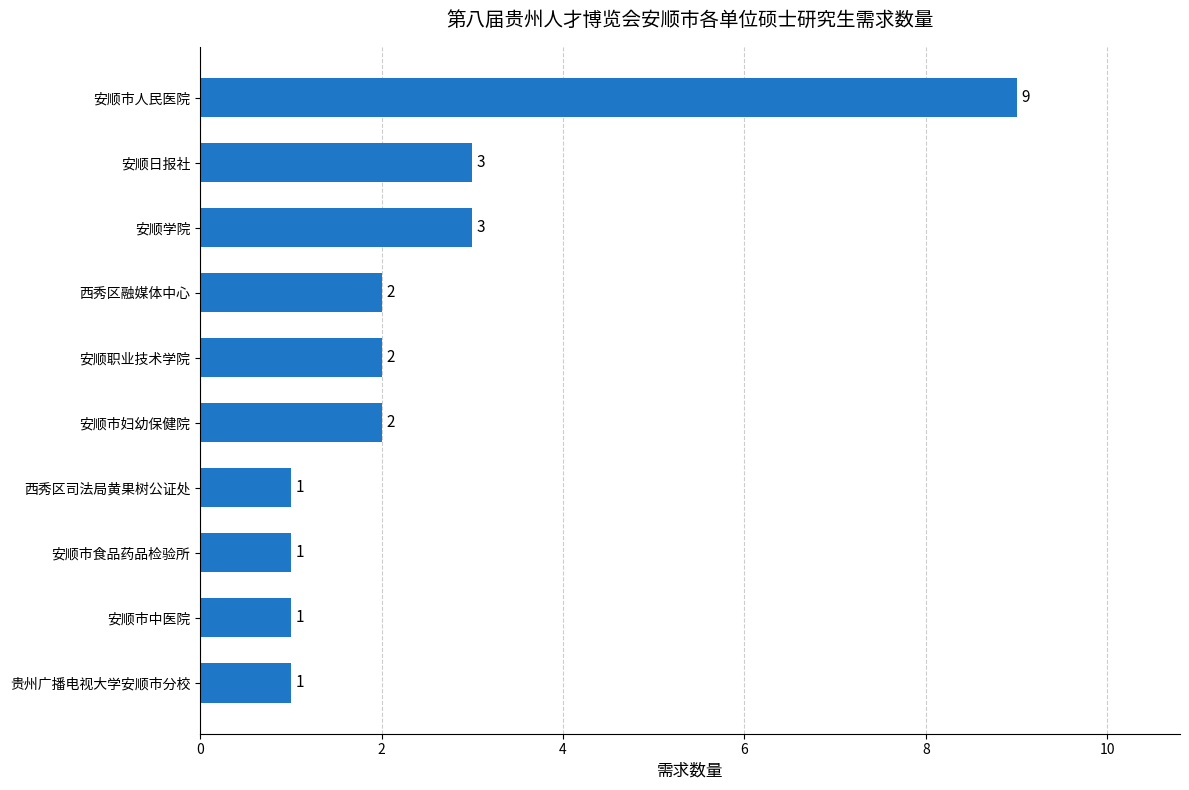

Does the chart contain stacked bars?

No